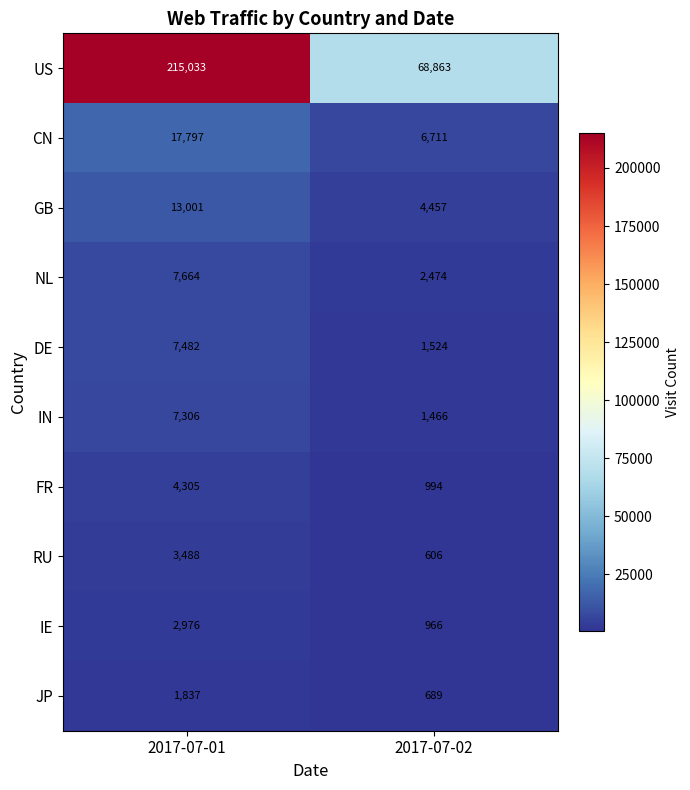

Reading left to right, transcribe all the data shown in this chart.

US: 215033	68863
CN: 17797	6711
GB: 13001	4457
NL: 7664	2474
DE: 7482	1524
IN: 7306	1466
FR: 4305	994
RU: 3488	606
IE: 2976	966
JP: 1837	689